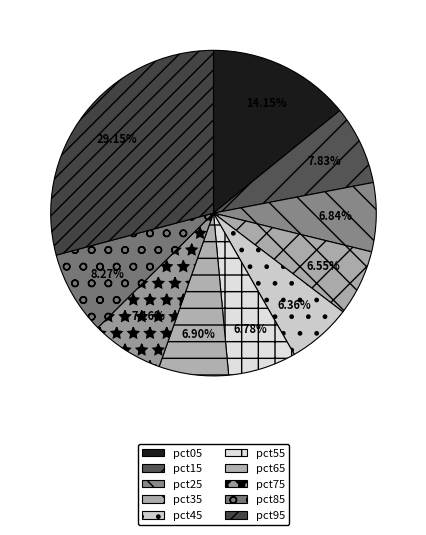

How much of the chart is everything except pct55?

93.2%